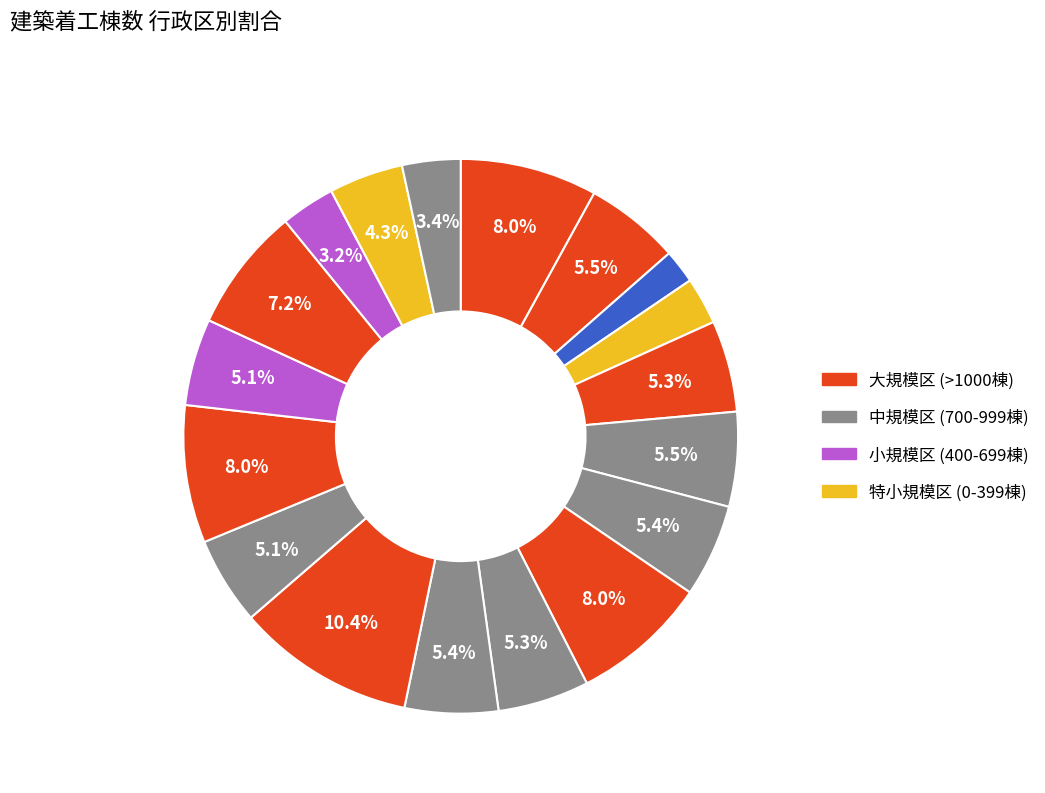

How many segments does this pie chart have?

18